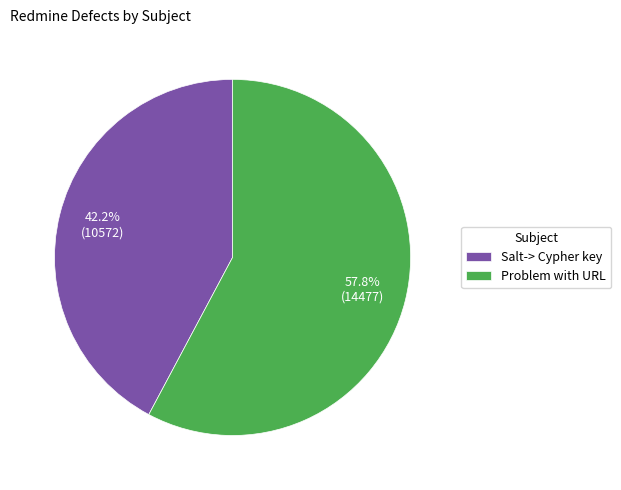

What is the majority slice?

Problem with URL